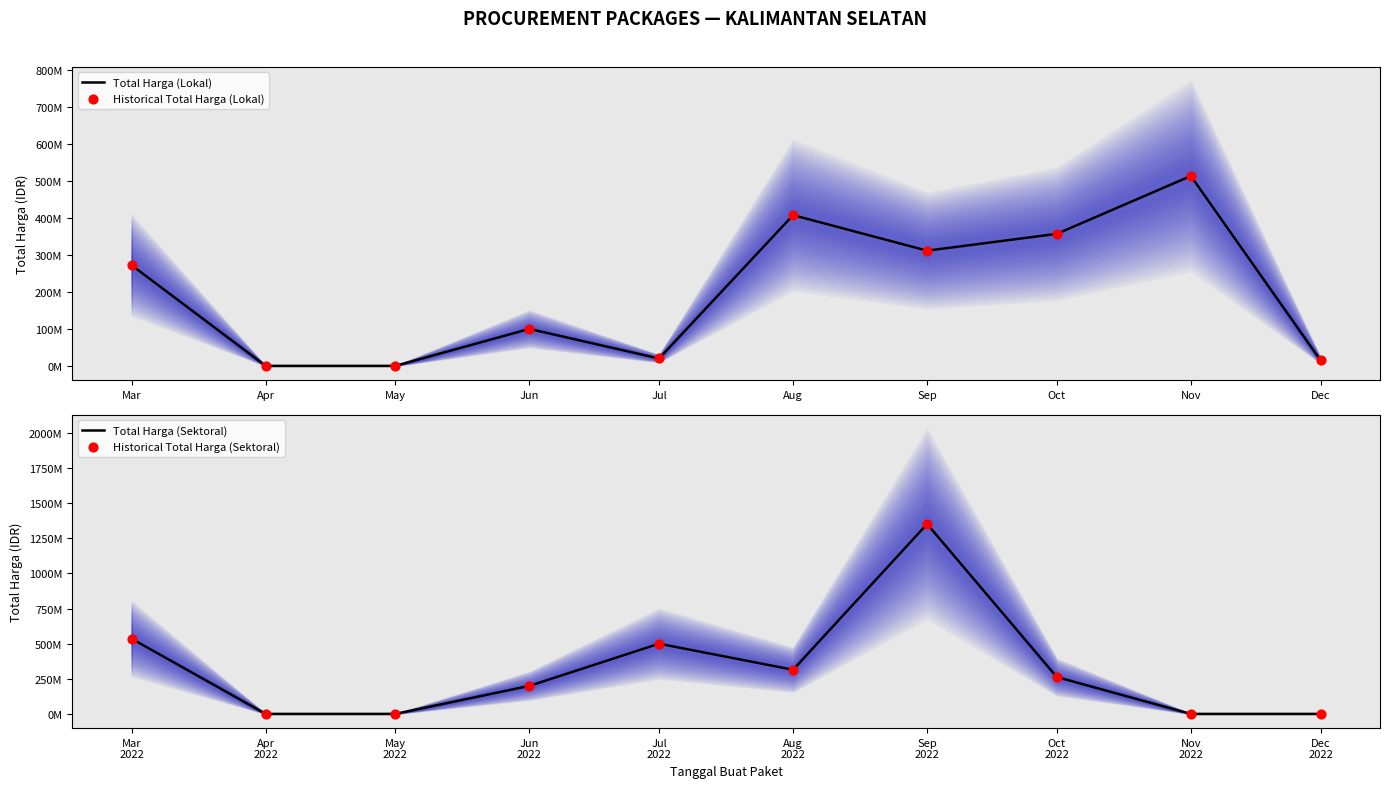

At how many categories does at least one series exceed 1075478432?

1